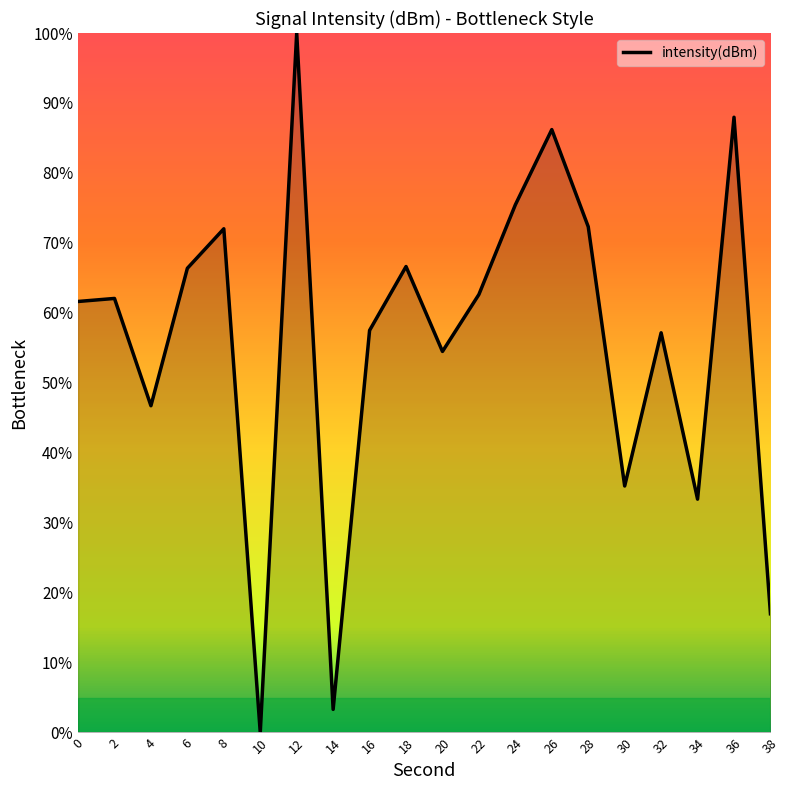

What value does the data have at 38?

17.0